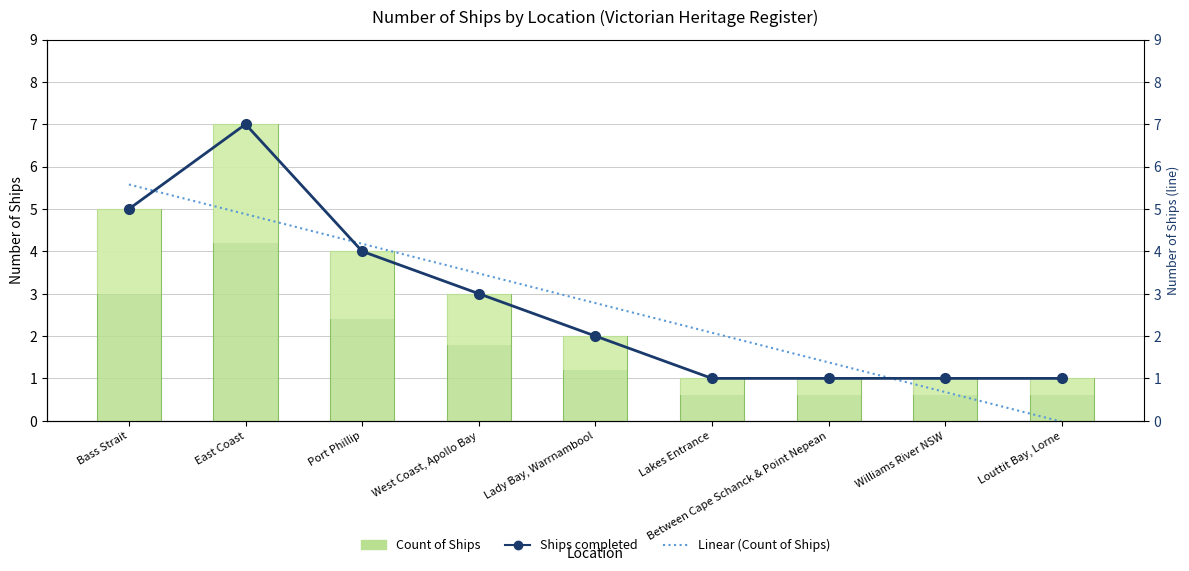

What is the average value of the Count of Ships series?

2.8